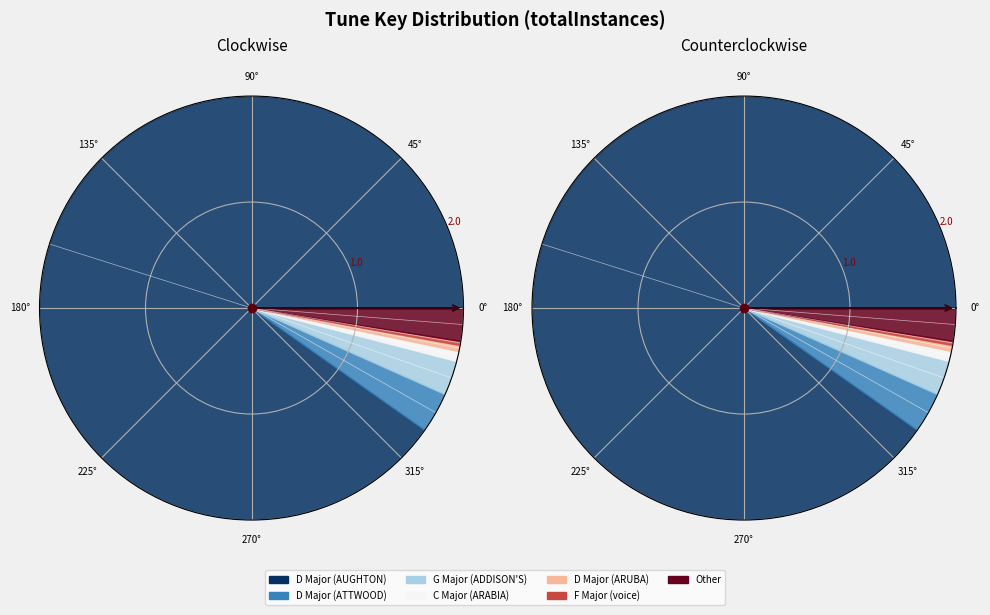

Is there any slice that represents more than half of the pie?

Yes